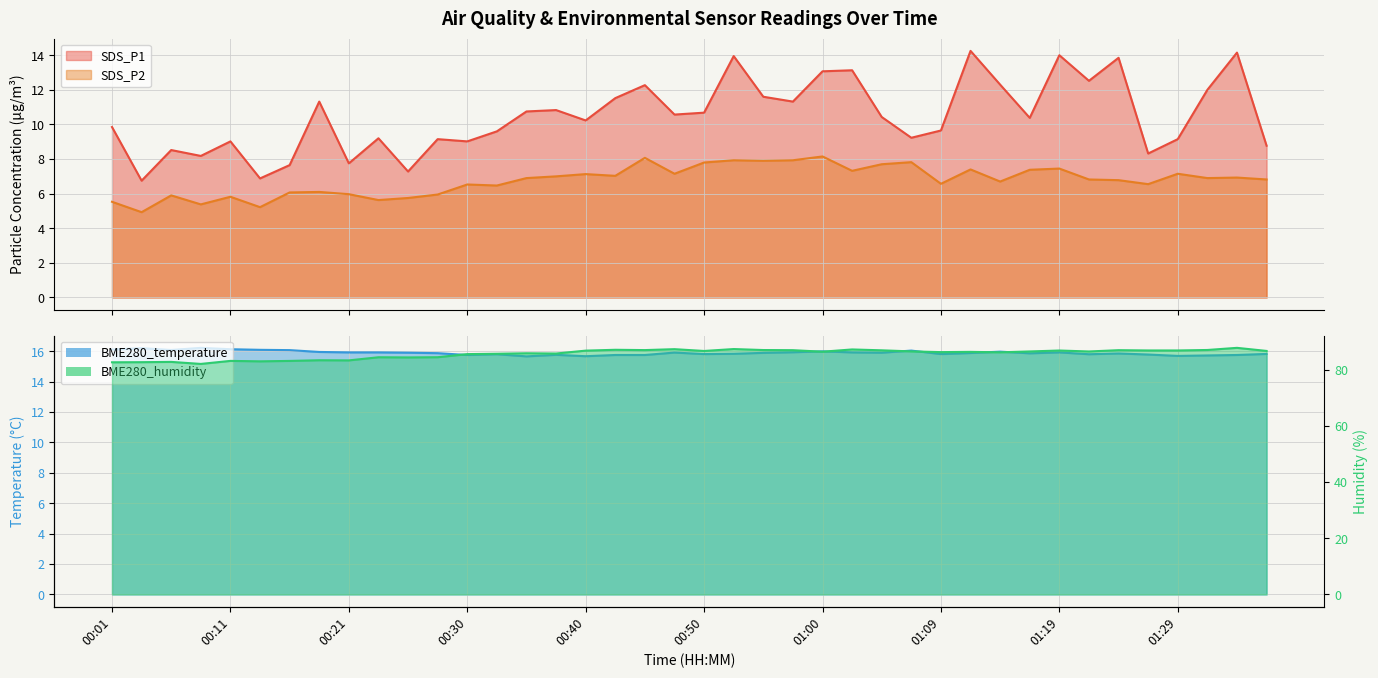

What position from the left is 01:05?

27